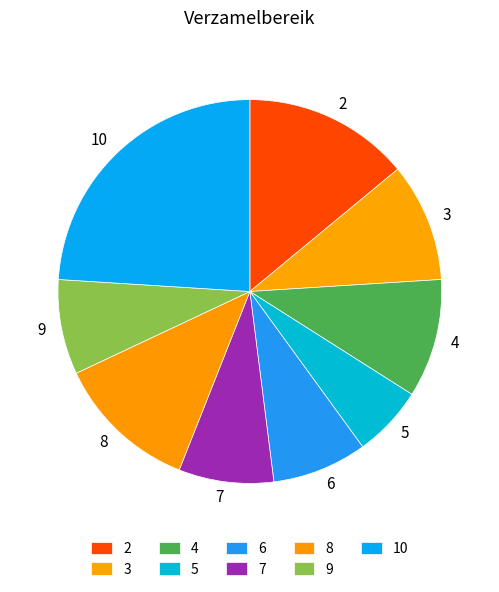

Count the number of slices in the pie.

9